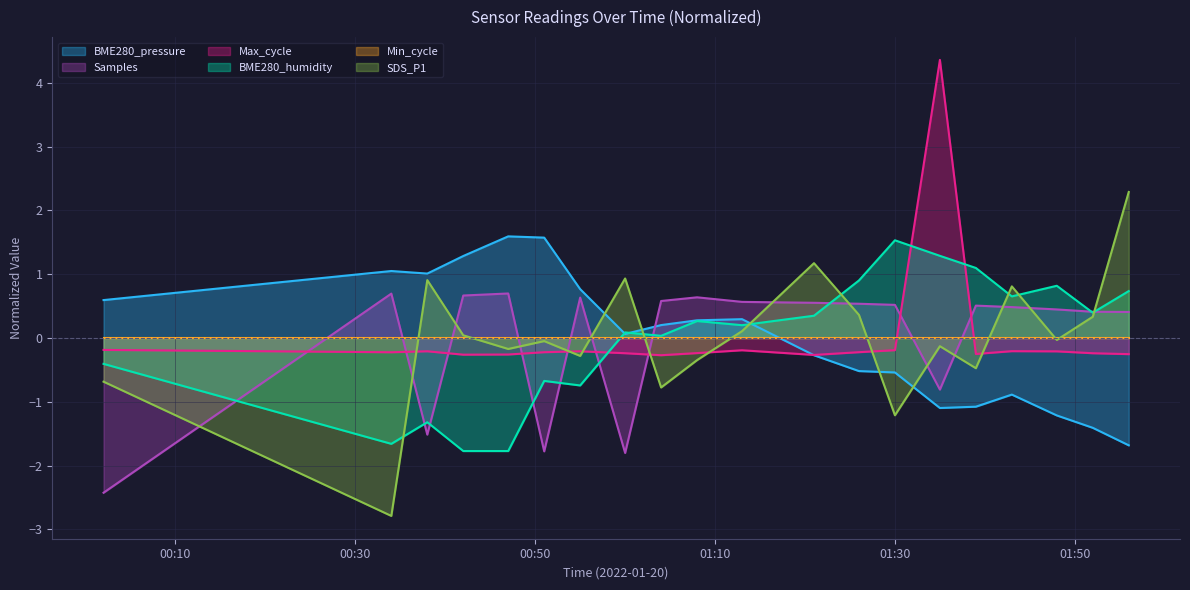

What position from the right is 2022/01/20 01:04?

12